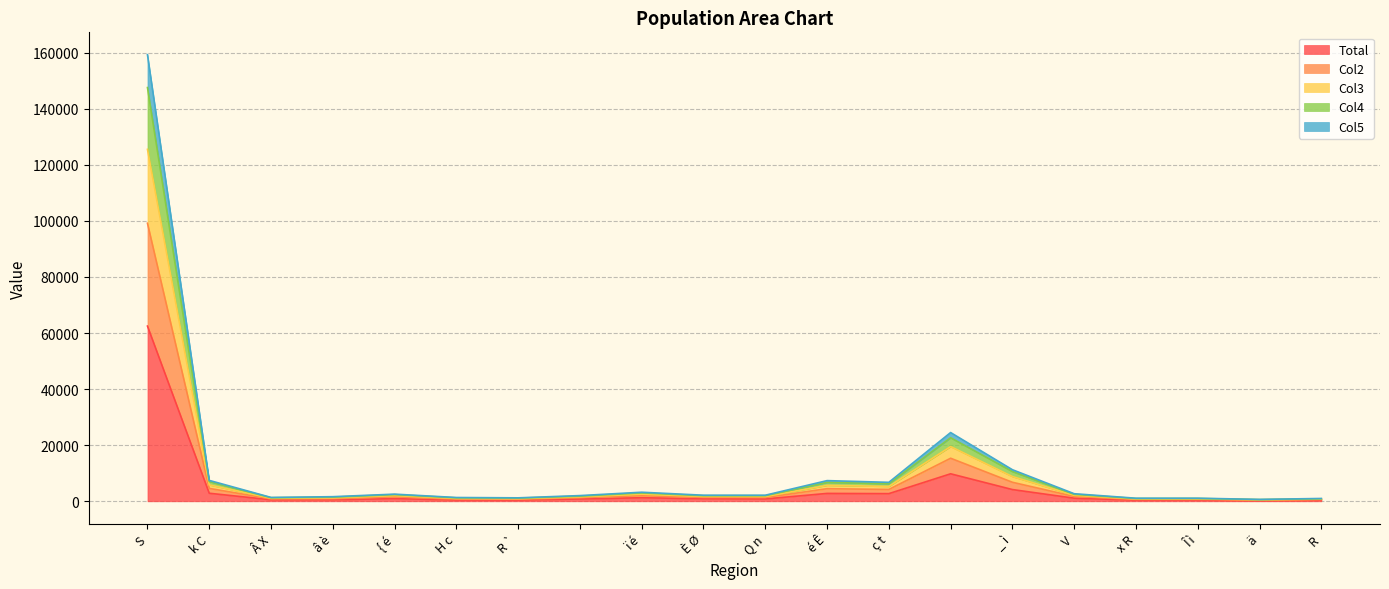

Which category has the lowest value in the Col5 series?

 ä